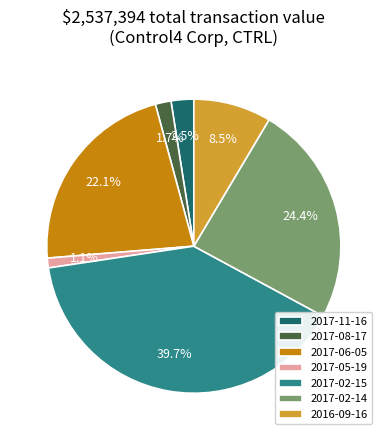

Is it true that 2017-06-05 is 35% of the pie?

False